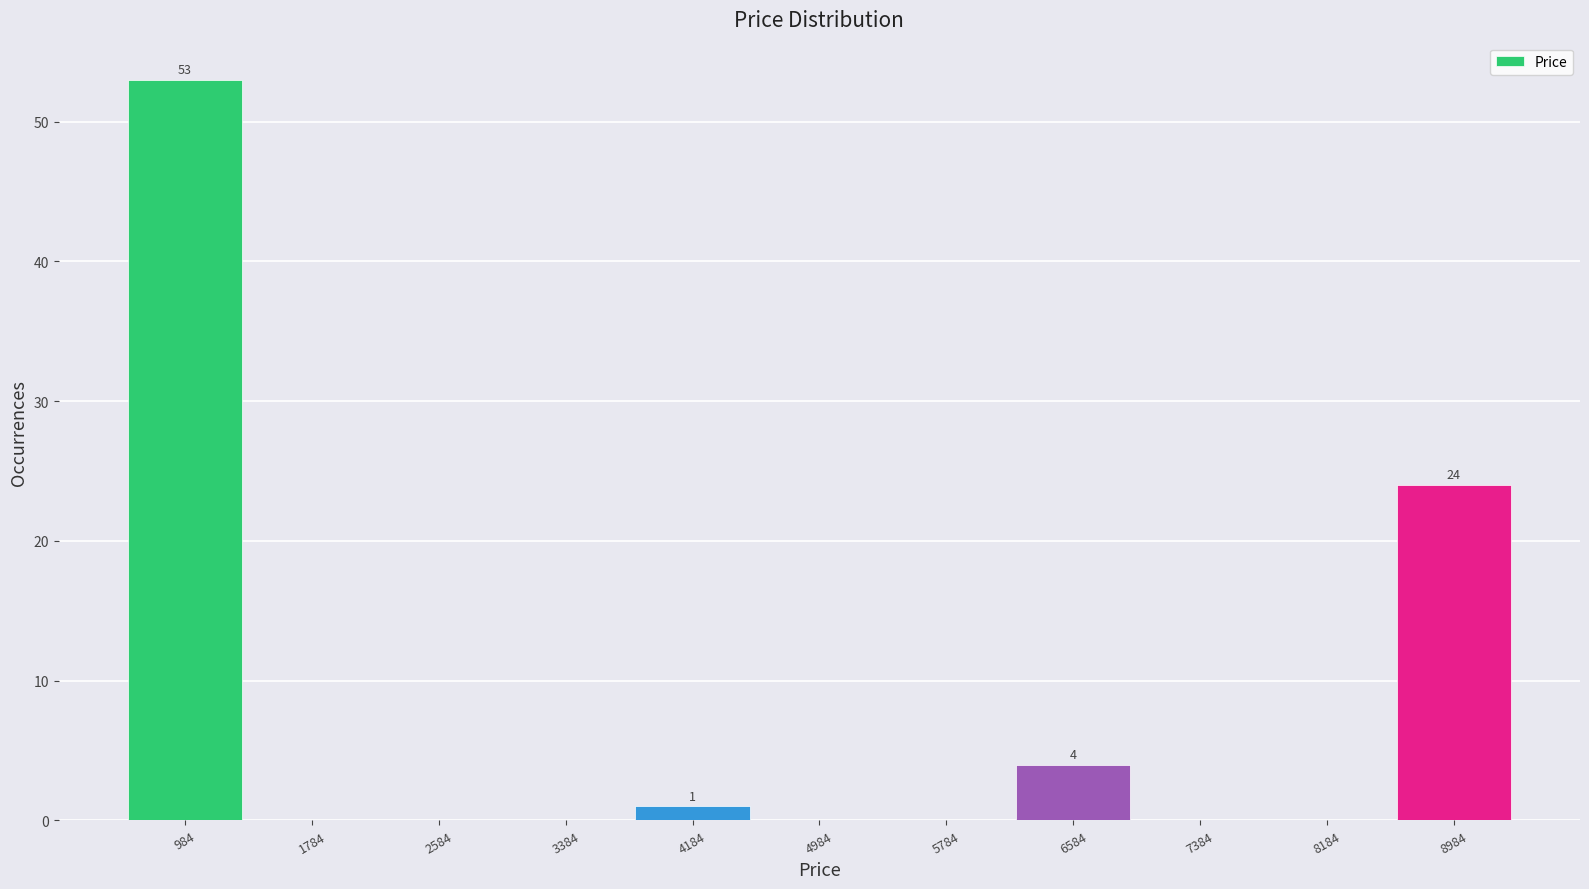

Which range on the x-axis has the tallest bar?

600 to 1400